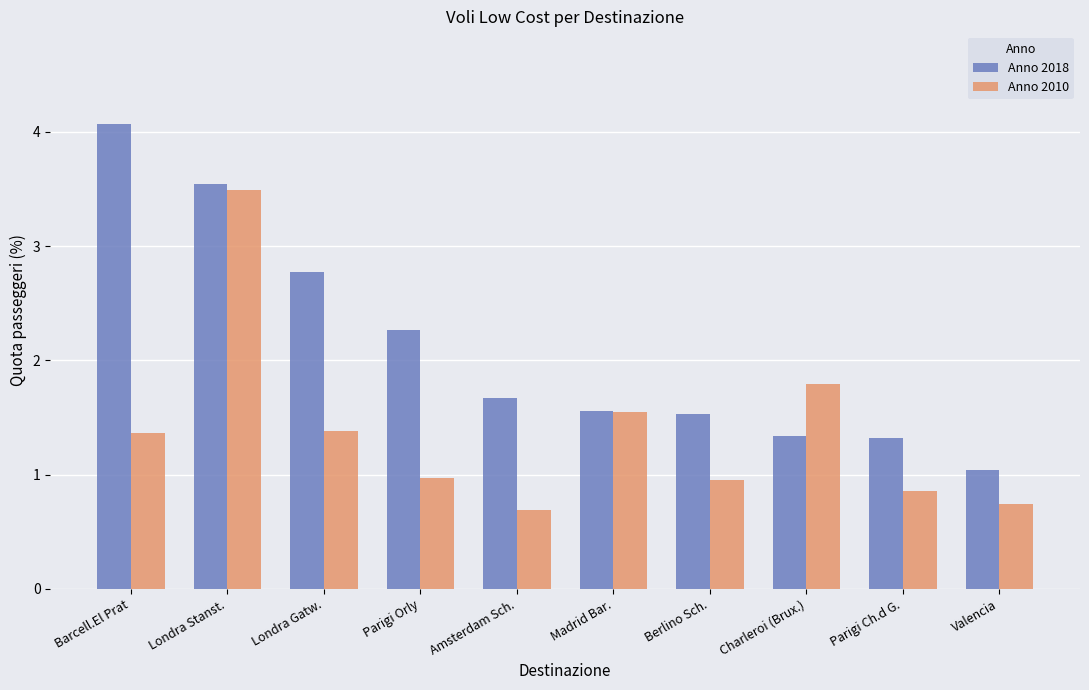

What is the value of the Anno 2010 bar at the 9th from the left?

0.9